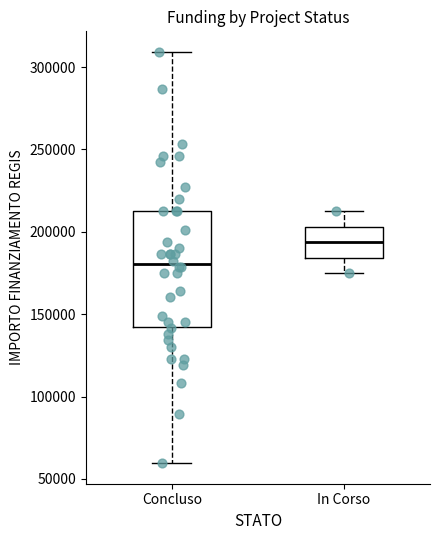

Reading left to right, read every box against the y-axis: the position of its median line, the range the box covers, and the ends of its whiskers. The values are not printed on the chart, so give them approximately, as read against the axis.

Concluso: median 180000, box 145000 to 210000, whiskers 60000 to 310000
In Corso: median 195000, box 185000 to 205000, whiskers 175000 to 210000